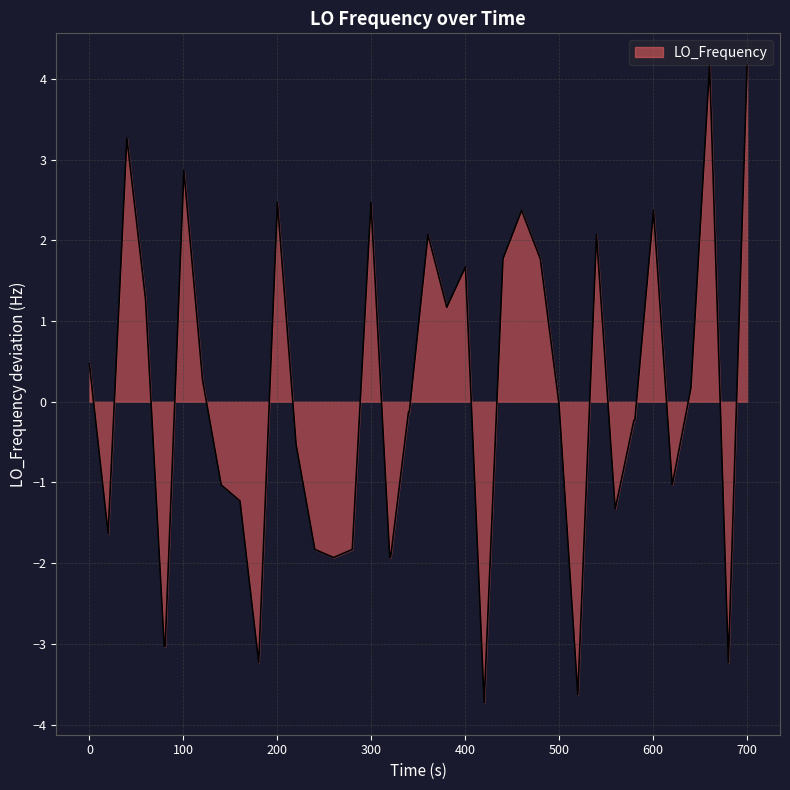

What is the smallest value displayed?

-3.7